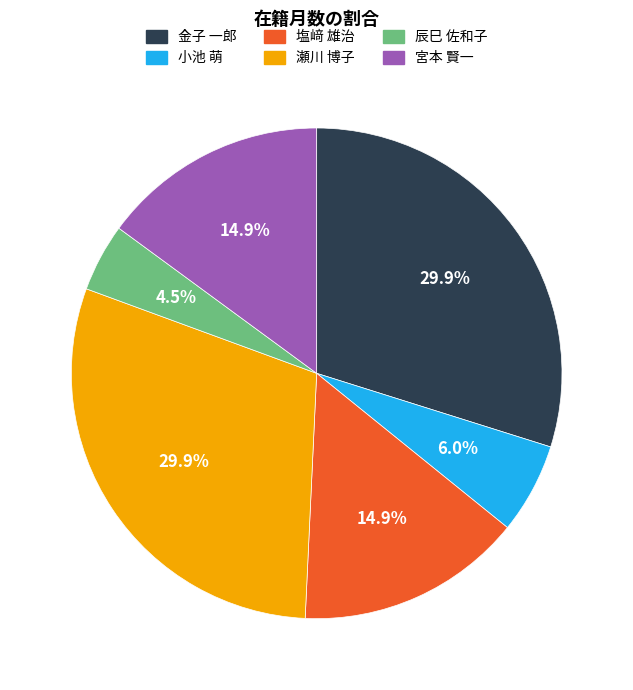

Which has a higher value, 金子 一郎 or 小池 萌?

金子 一郎